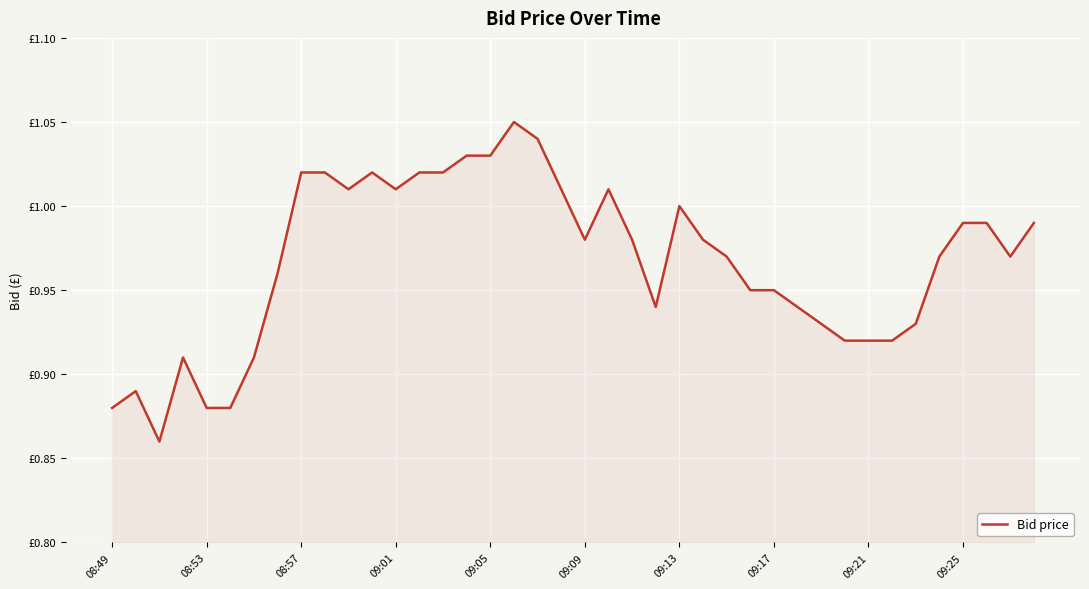

Does the chart have visible grid lines?

Yes